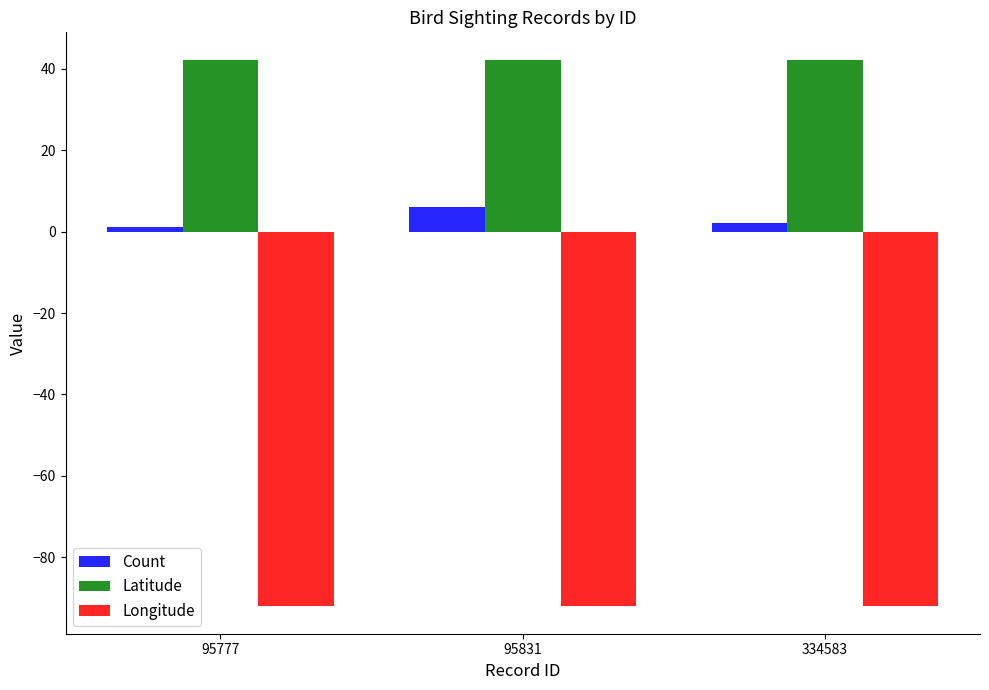

What are all the series names shown in the legend?

Count, Latitude, Longitude